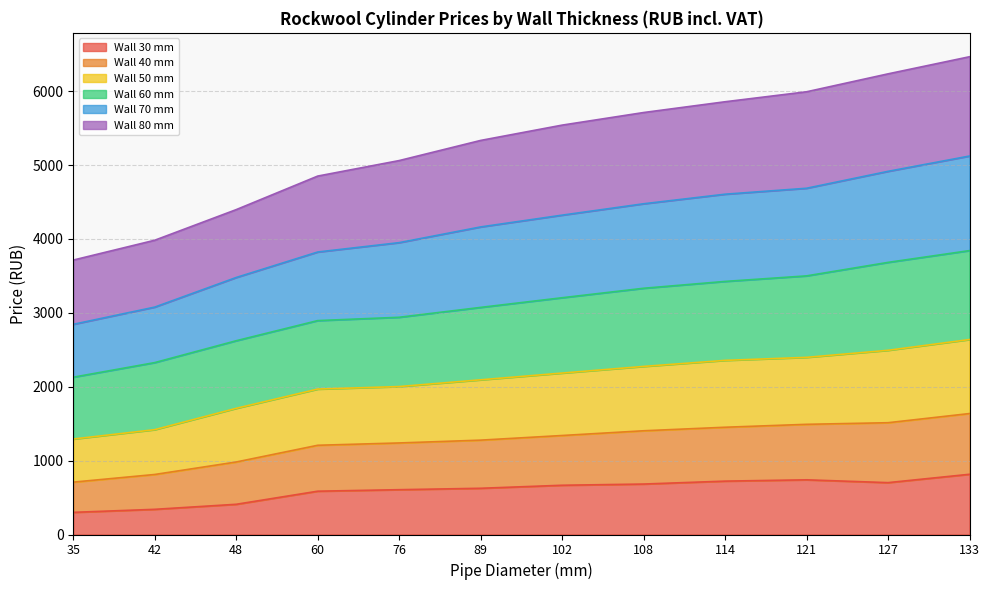

Which category has the highest value in the wall_thickness_30 series?

133